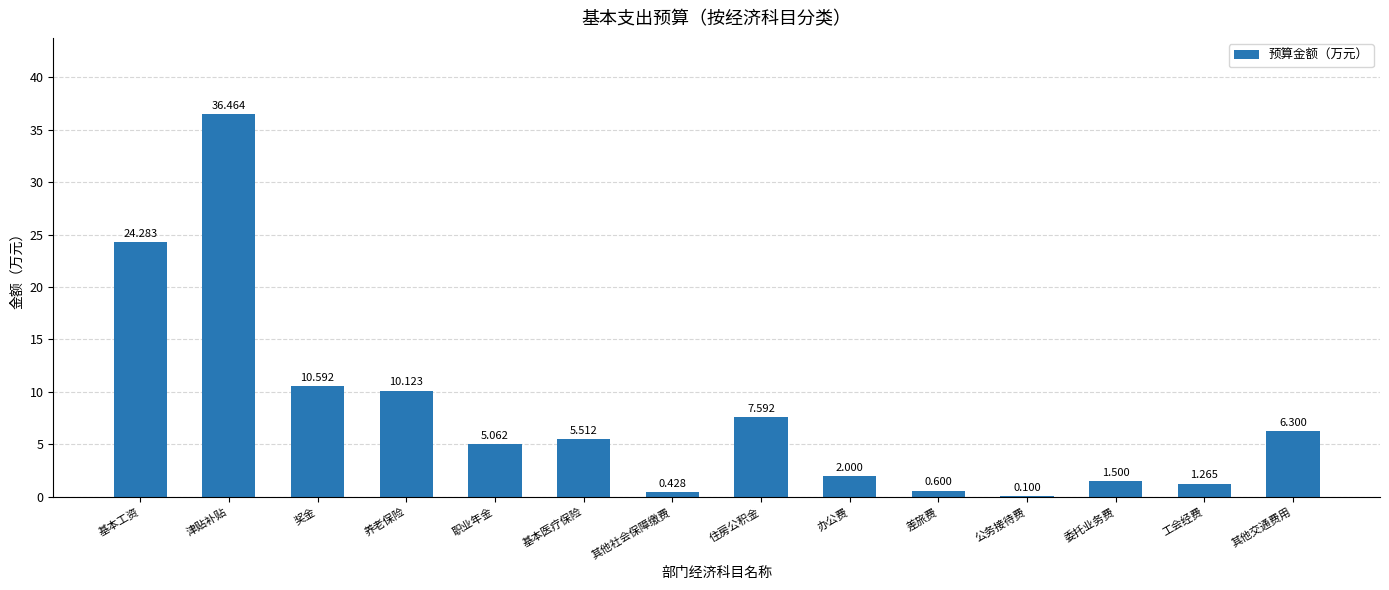

How many series are shown in this chart?

1